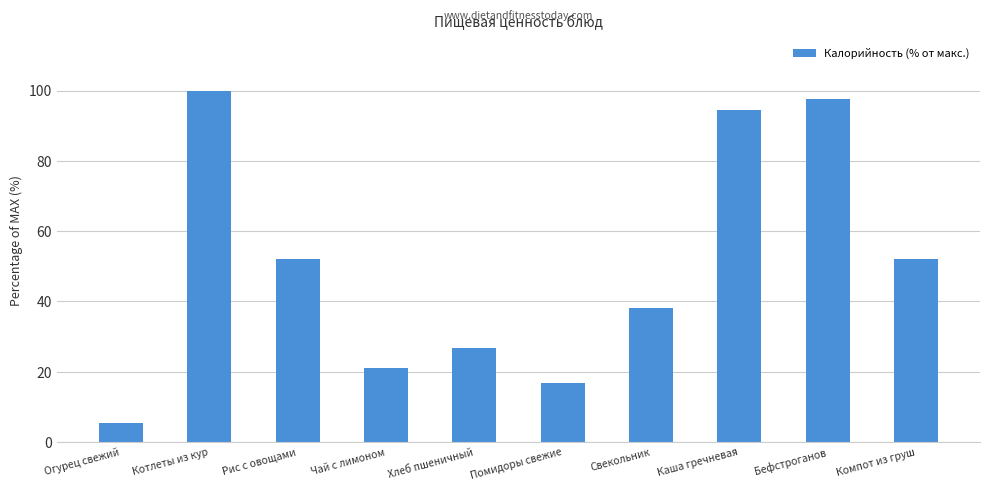

What is the sum of all values?

504.4